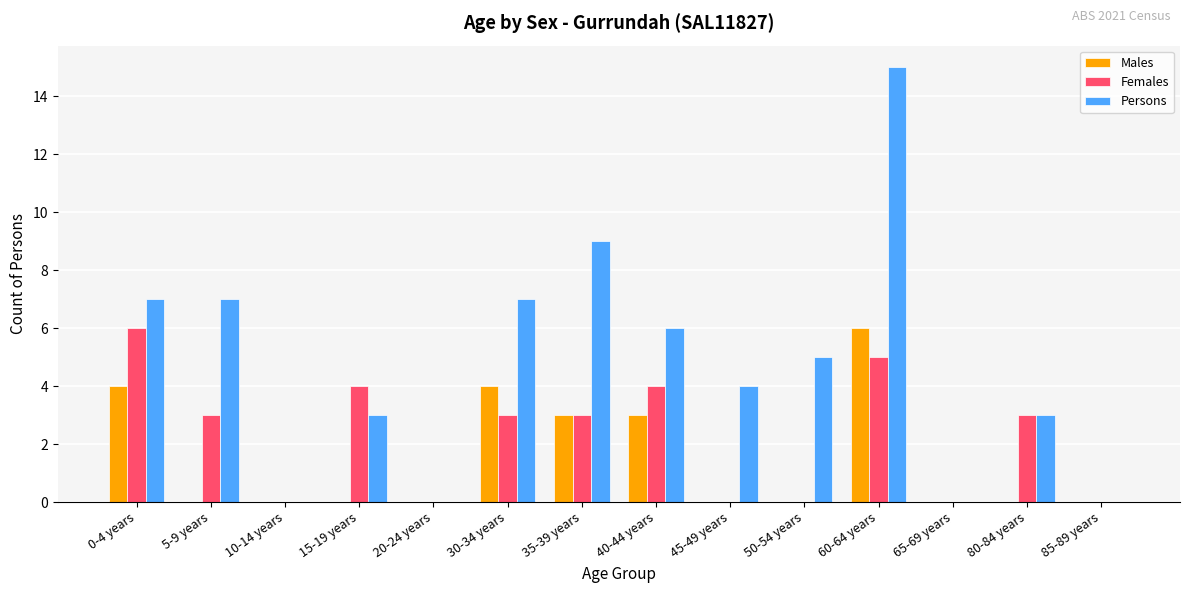

Reading left to right, list all the values displayed in this chart.

Males: 0-4 years=4	5-9 years=0	10-14 years=0	15-19 years=0	20-24 years=0	30-34 years=4	35-39 years=3	40-44 years=3	45-49 years=0	50-54 years=0	60-64 years=6	65-69 years=0	80-84 years=0	85-89 years=0
Females: 0-4 years=6	5-9 years=3	10-14 years=0	15-19 years=4	20-24 years=0	30-34 years=3	35-39 years=3	40-44 years=4	45-49 years=0	50-54 years=0	60-64 years=5	65-69 years=0	80-84 years=3	85-89 years=0
Persons: 0-4 years=7	5-9 years=7	10-14 years=0	15-19 years=3	20-24 years=0	30-34 years=7	35-39 years=9	40-44 years=6	45-49 years=4	50-54 years=5	60-64 years=15	65-69 years=0	80-84 years=3	85-89 years=0